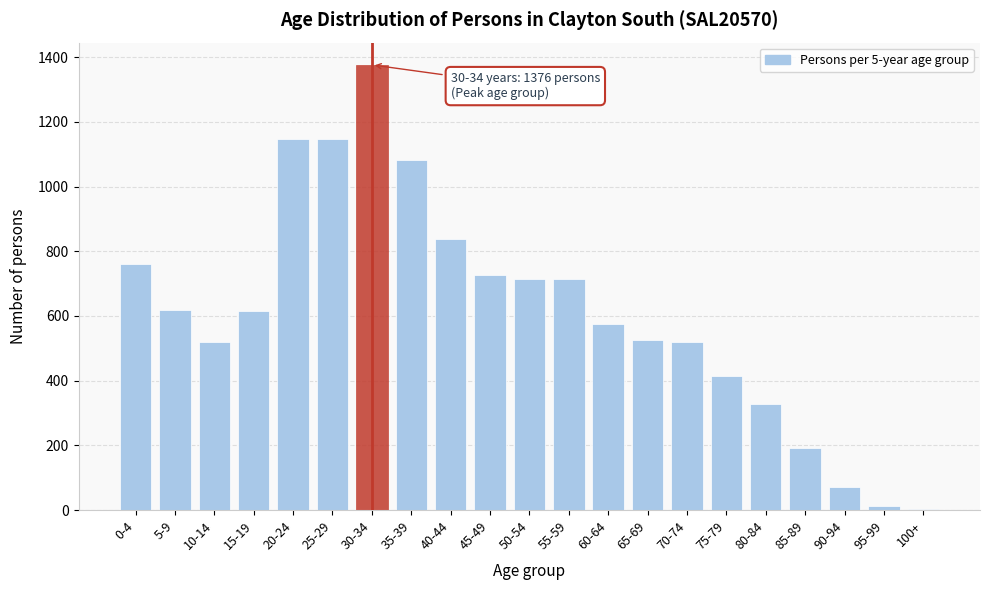

What is the change in value from 0-4 to 70-74?

-243